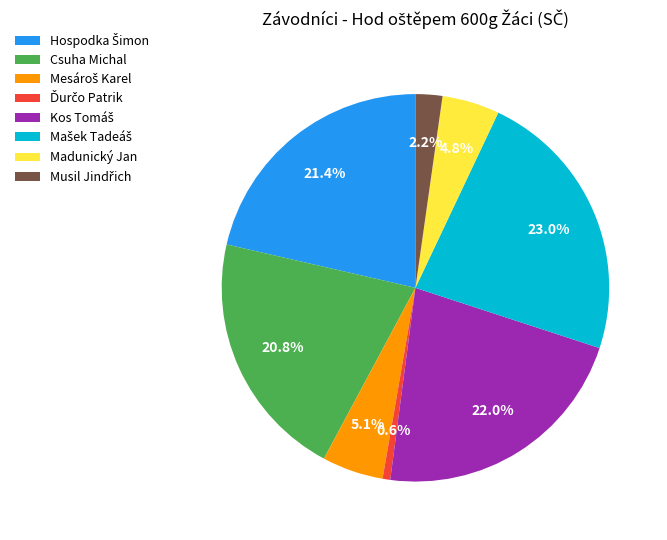

Approximately how many times larger is the value at Csuha Michal compared to Madunický Jan?

4.3